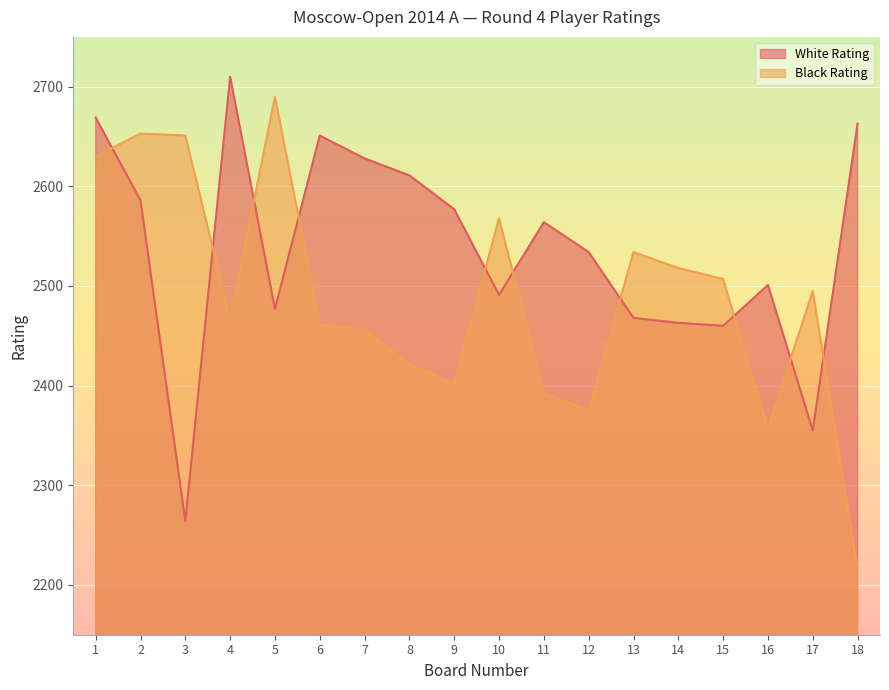

At which category does White Rating reach its first local valley?

3